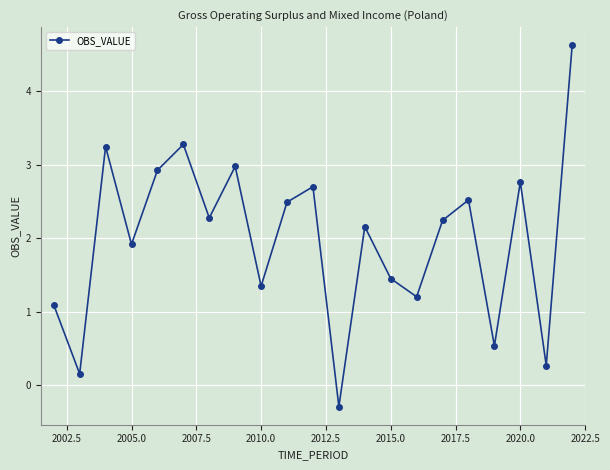

Reading left to right, what are all the values shown in this chart?

1.1	0.2	3.2	1.9	2.9	3.3	2.3	3.0	1.3	2.5	2.7	-0.3	2.2	1.5	1.2	2.2	2.5	0.5	2.8	0.3	4.6